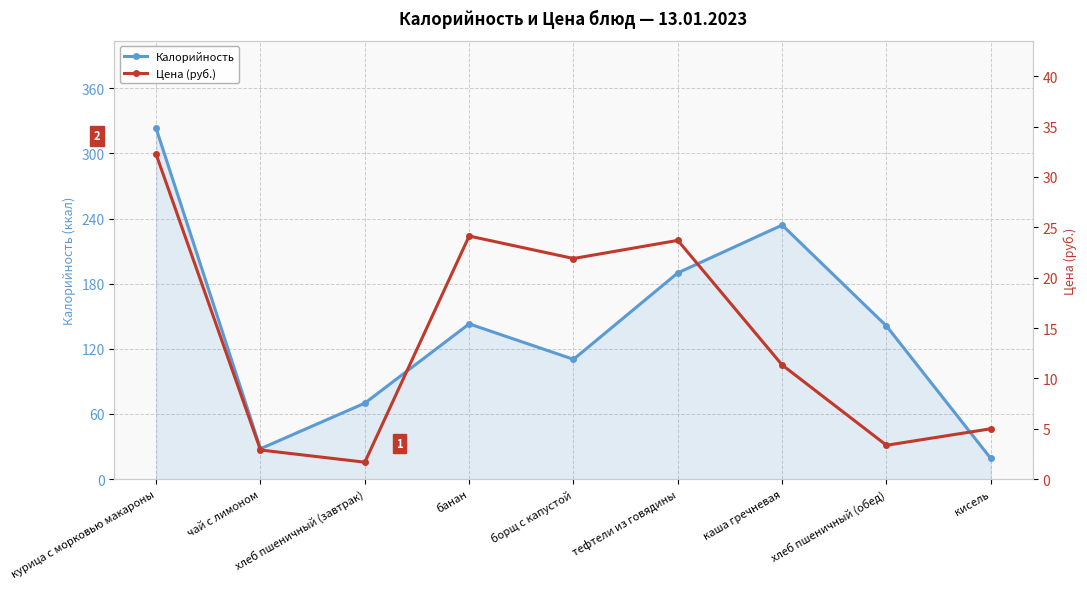

How many values in the Калорийность series are below 141?

4